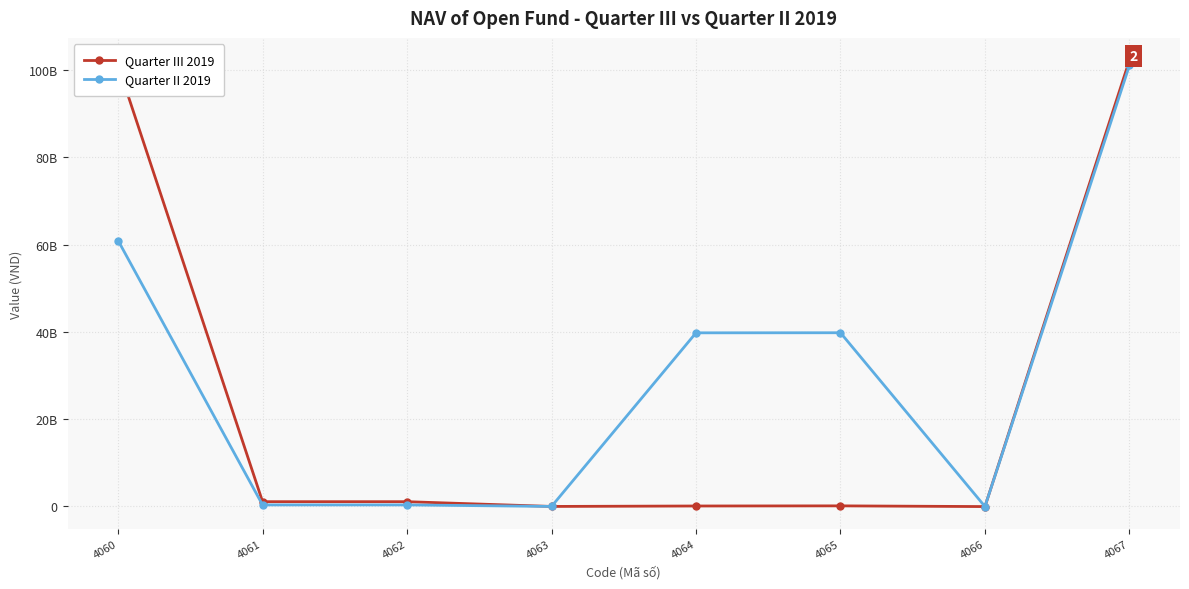

What is the spread (max minus min) of values at 4064?

39680896020